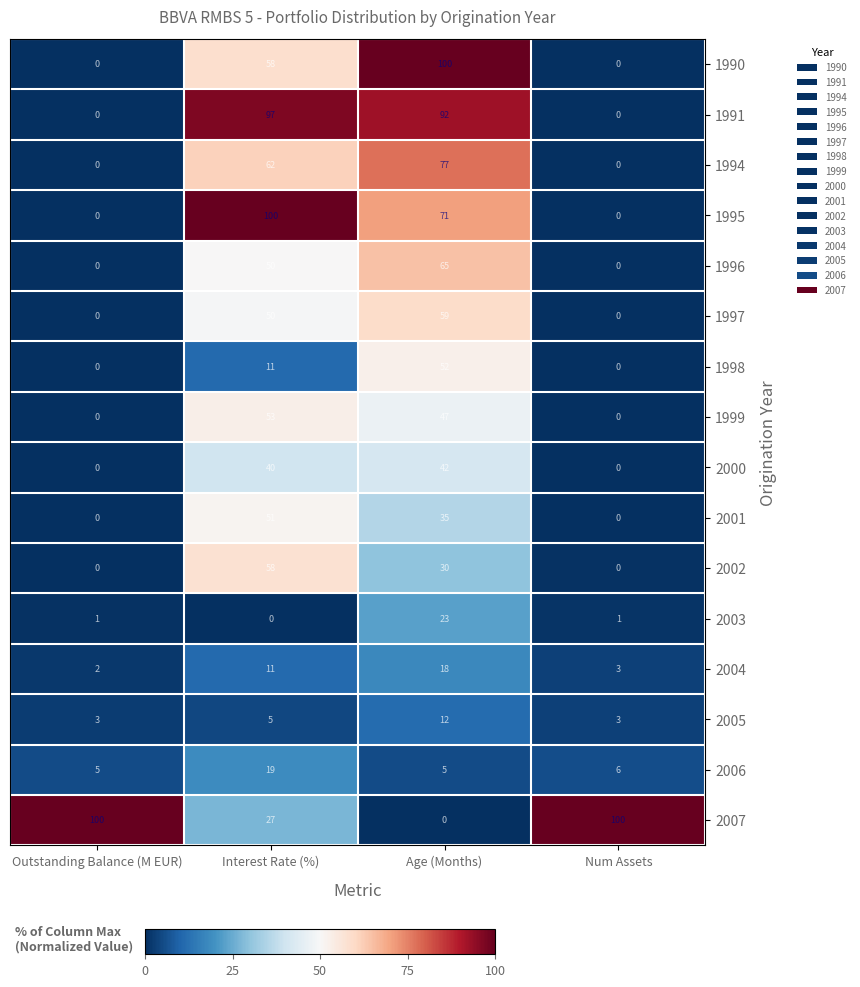

The 2003 series shows 2 at Outstanding Balance (M EUR). True or false?

False